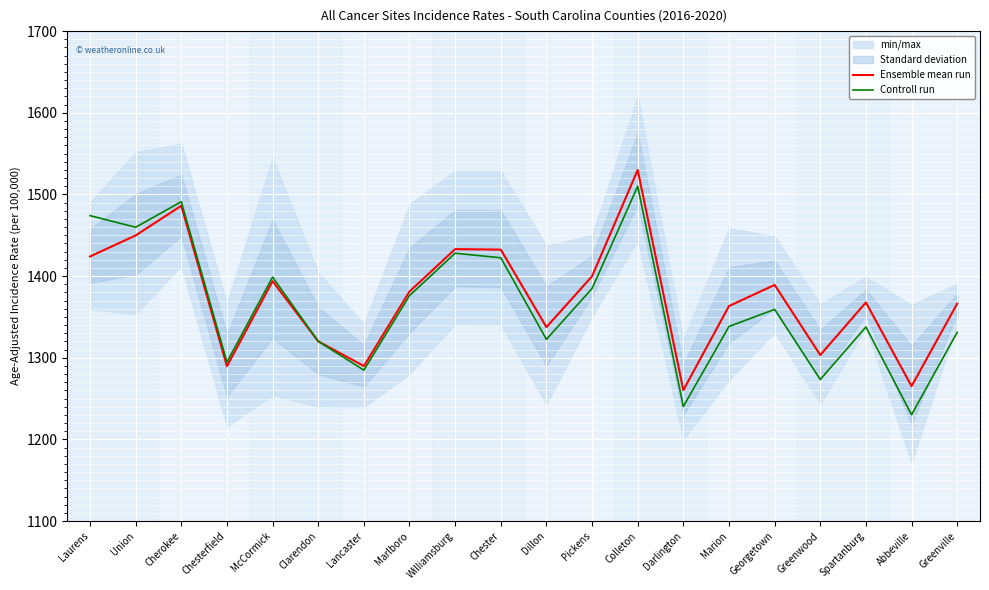

At which category is the sum across all series the highest?

Colleton